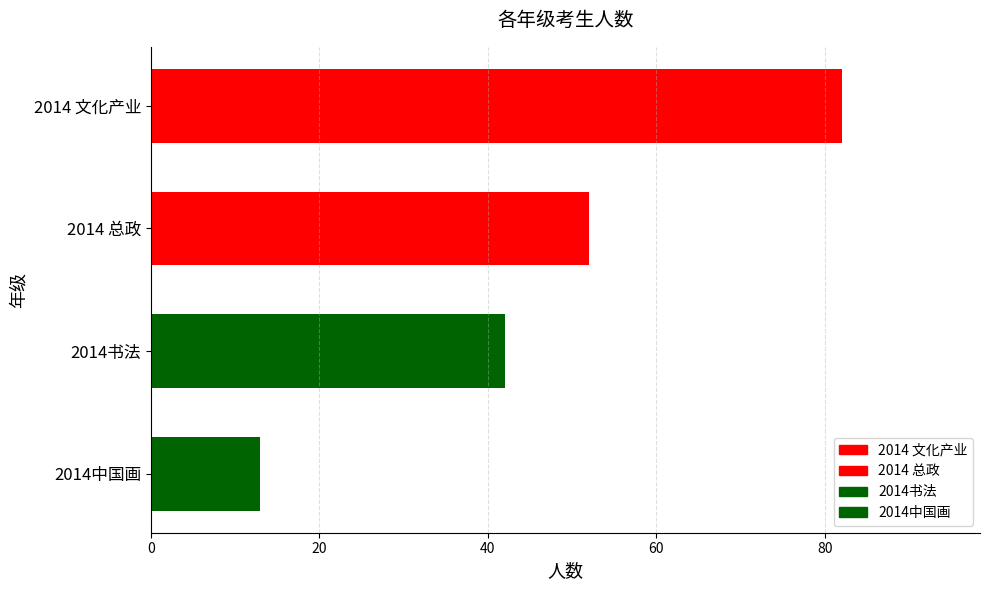

Reading top to bottom, extract all data points from this chart.

2014 文化产业=82	2014 总政=52	2014书法=42	2014中国画=13